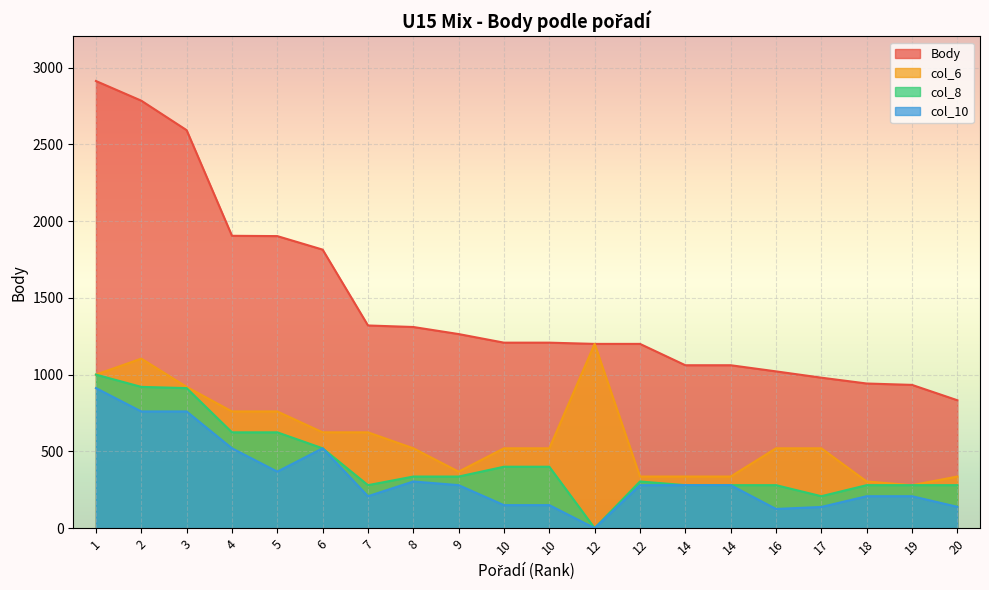

True or false: Body and col_8 cross at least once.

False